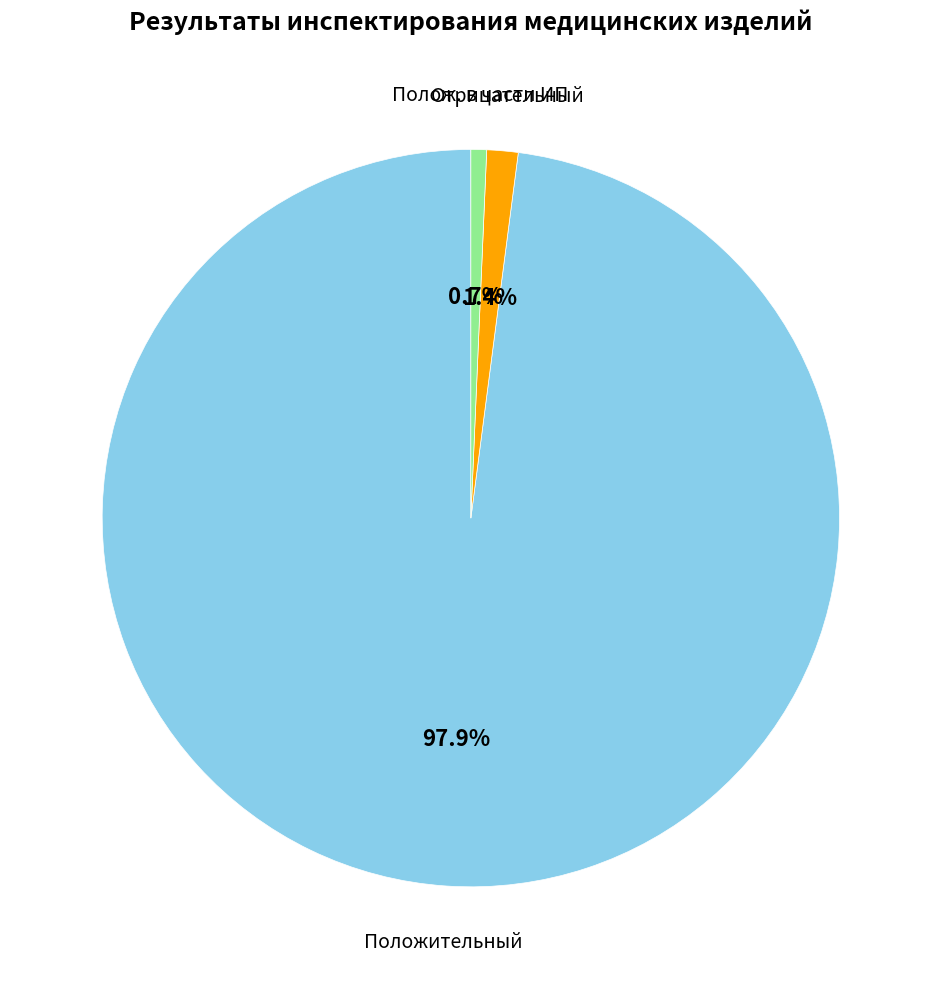

To the nearest percent, what percentage of the pie is Положительный?

98%